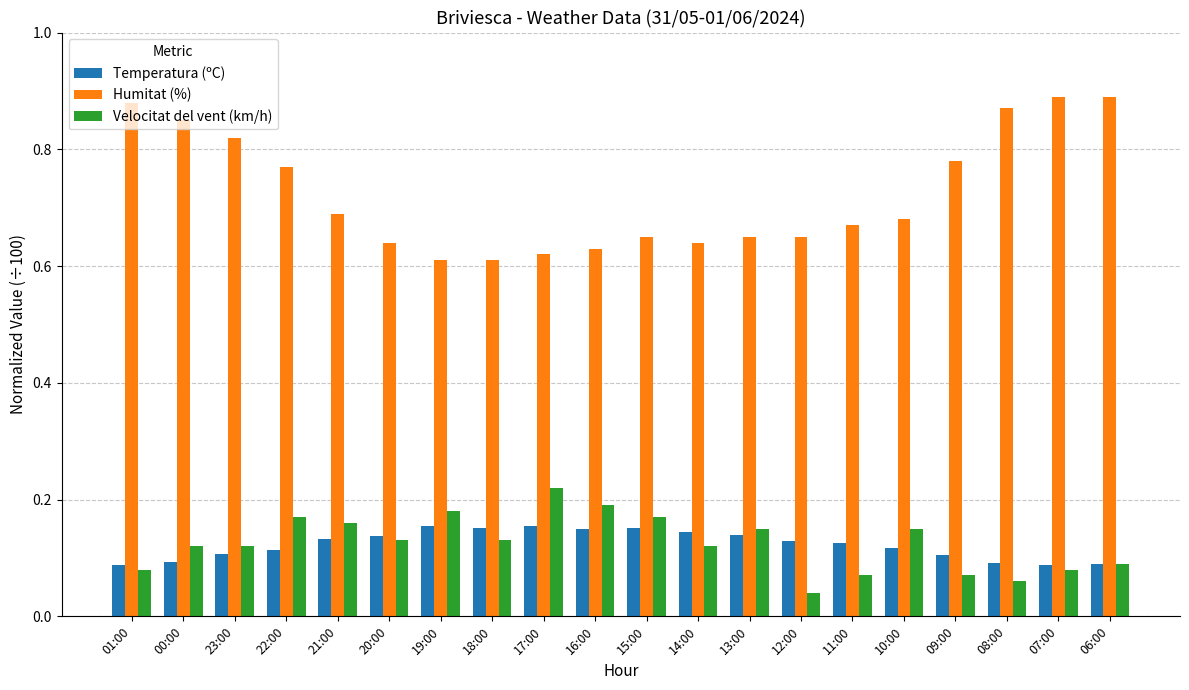

Is it true that Temperatura (ºC) equals 0.2 at 00:00?

False